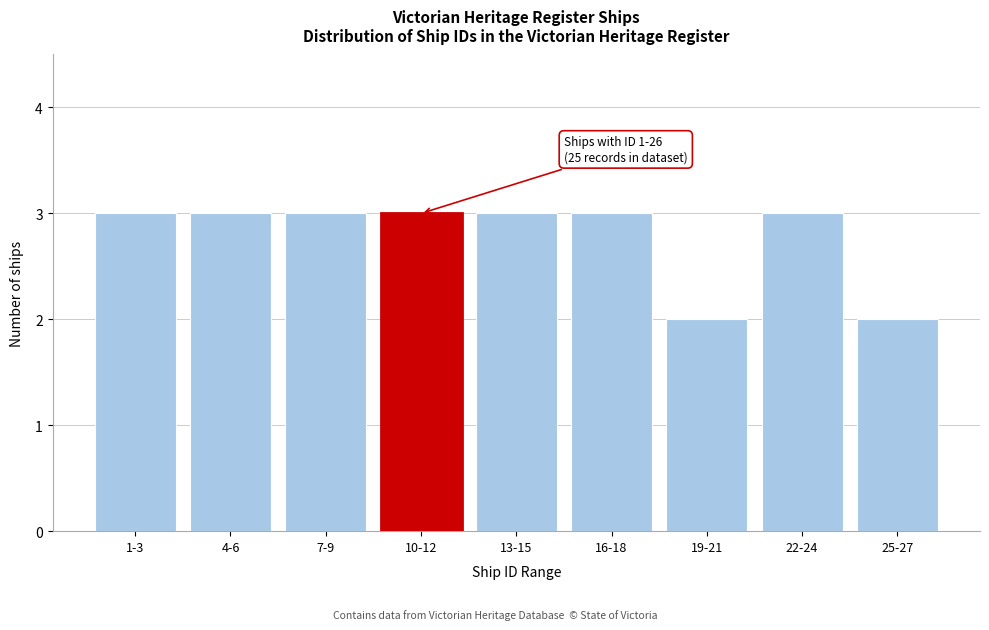

Reading right to left, extract all data points from this chart.

2	3	2	3	3	3	3	3	3